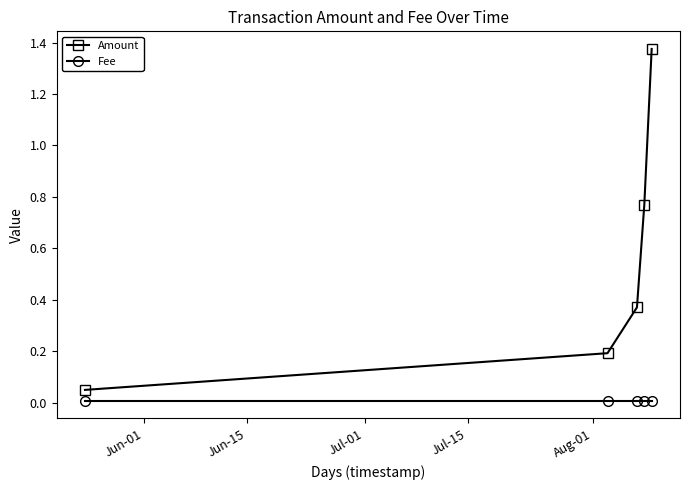

True or false: Amount and Fee cross at least once.

False